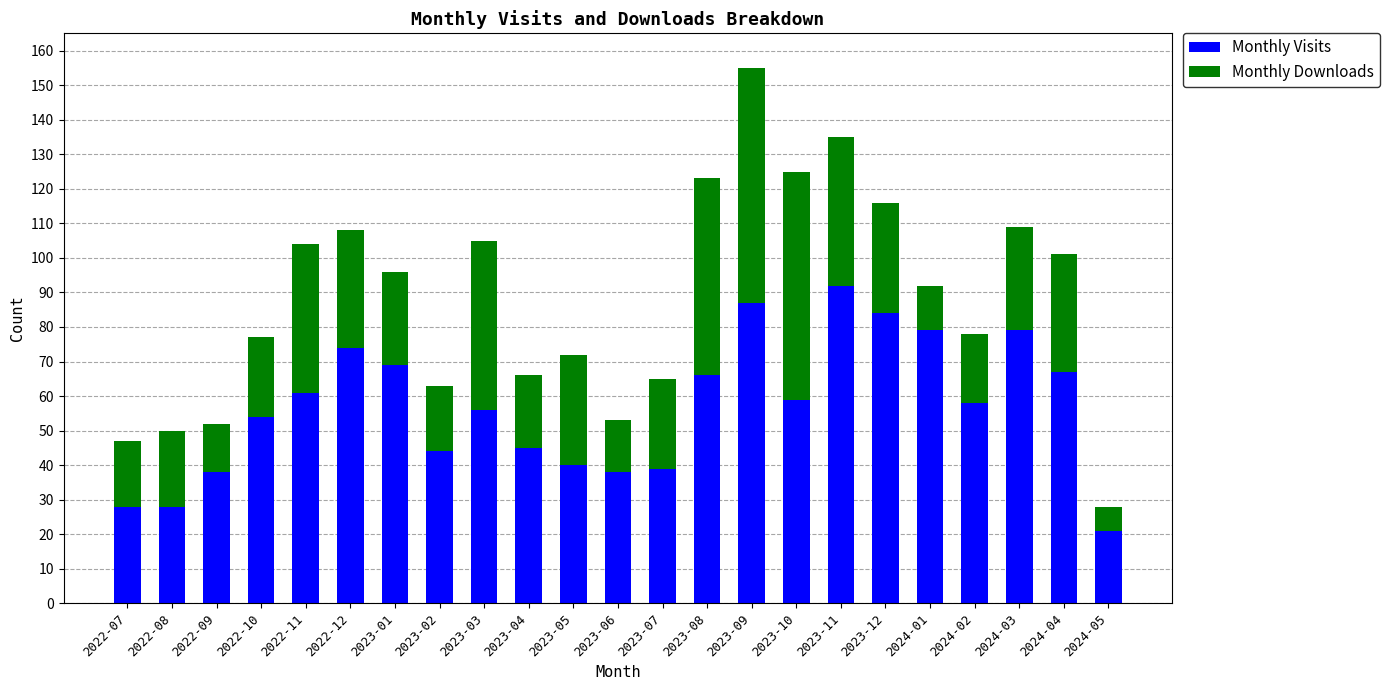

At which label does Monthly Visits first exceed 58?

2022-11